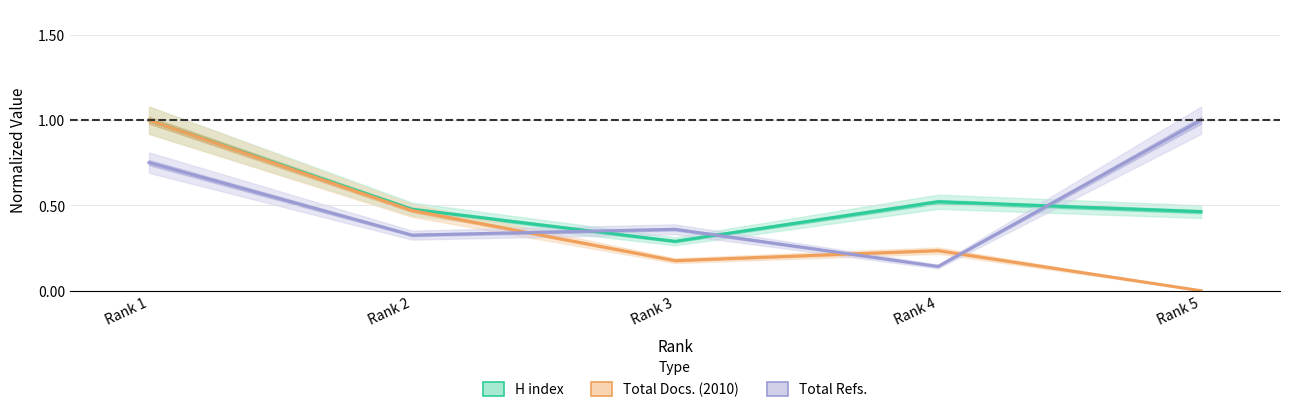

Which series has the largest total across all categories?

H index